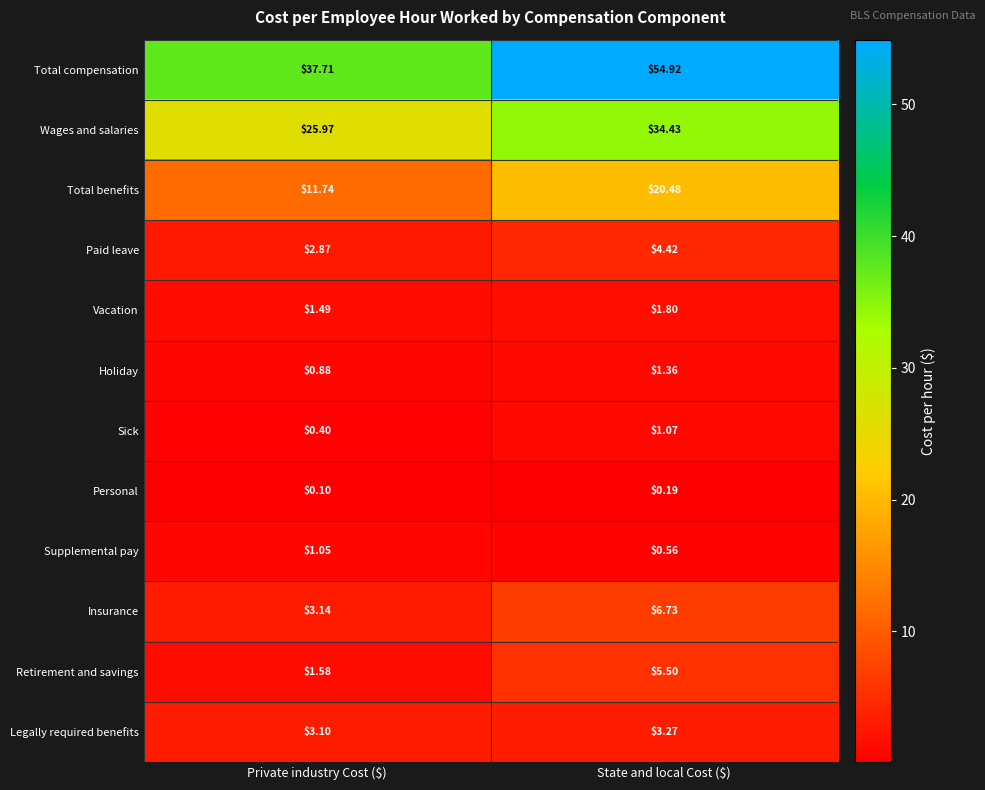

Which series has the widest spread of values?

Total compensation